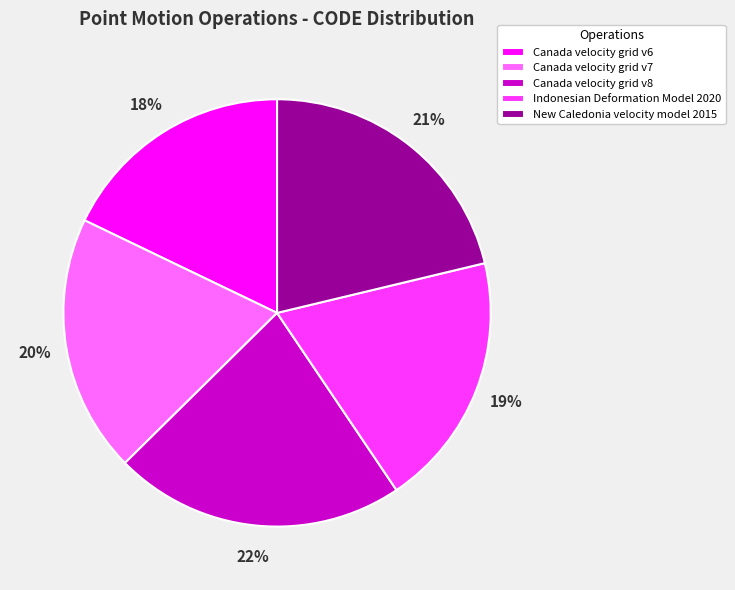

Does any single category account for the majority?

No